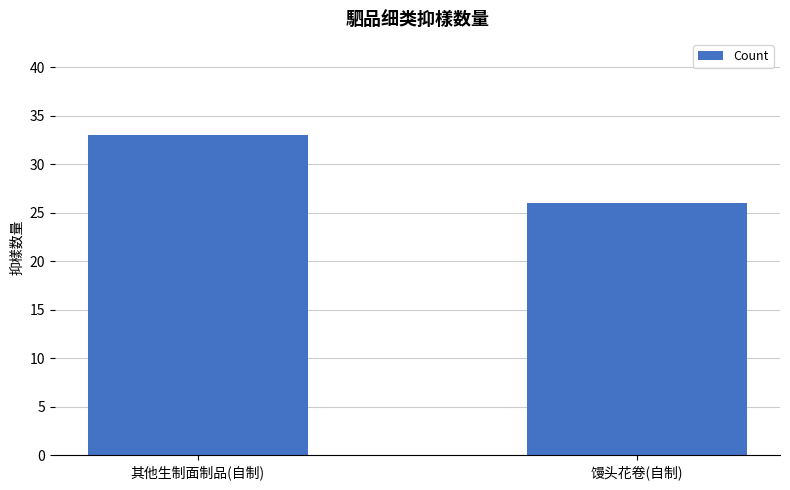

True or false: the data shows 7 at 馒头花卷(自制).

False